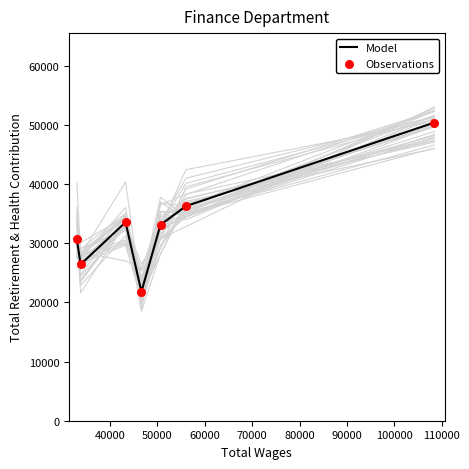

Is the value of Observations at 90000 greater than the value of Model at 40000?

No